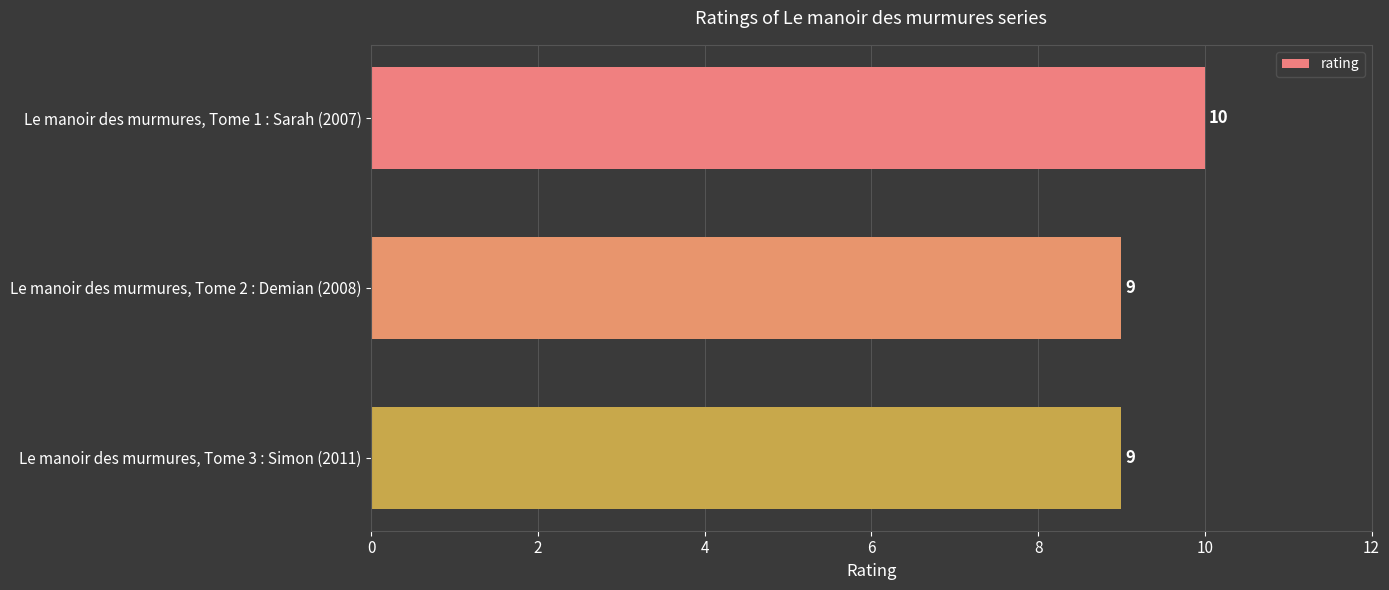

The value at Le manoir des murmures, Tome 3 : Simon (2011) is 9. True or false?

True